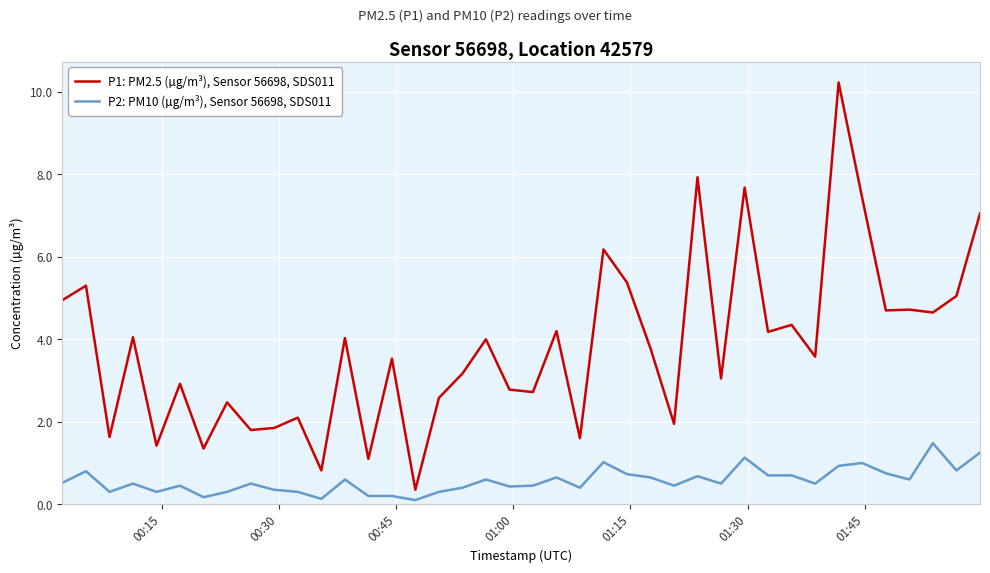

List the series in order of their peak value, highest first.

P1: PM2.5 (µg/m³), Sensor 56698, SDS011, P2: PM10 (µg/m³), Sensor 56698, SDS011